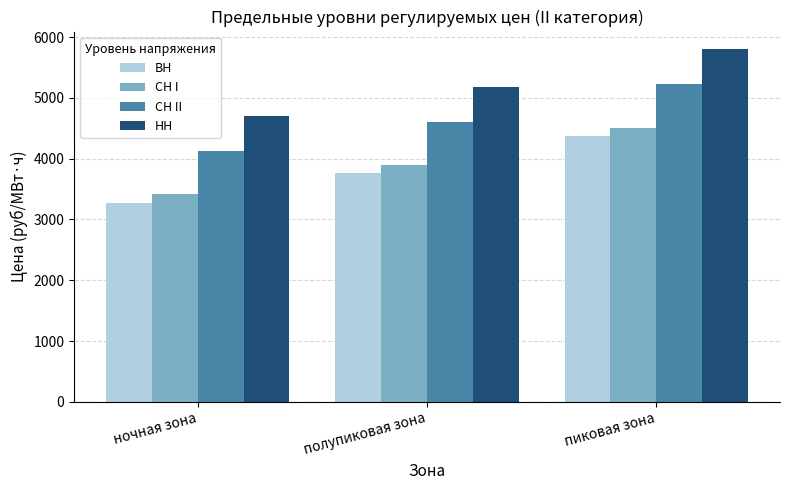

Which series has the largest total across all categories?

НН